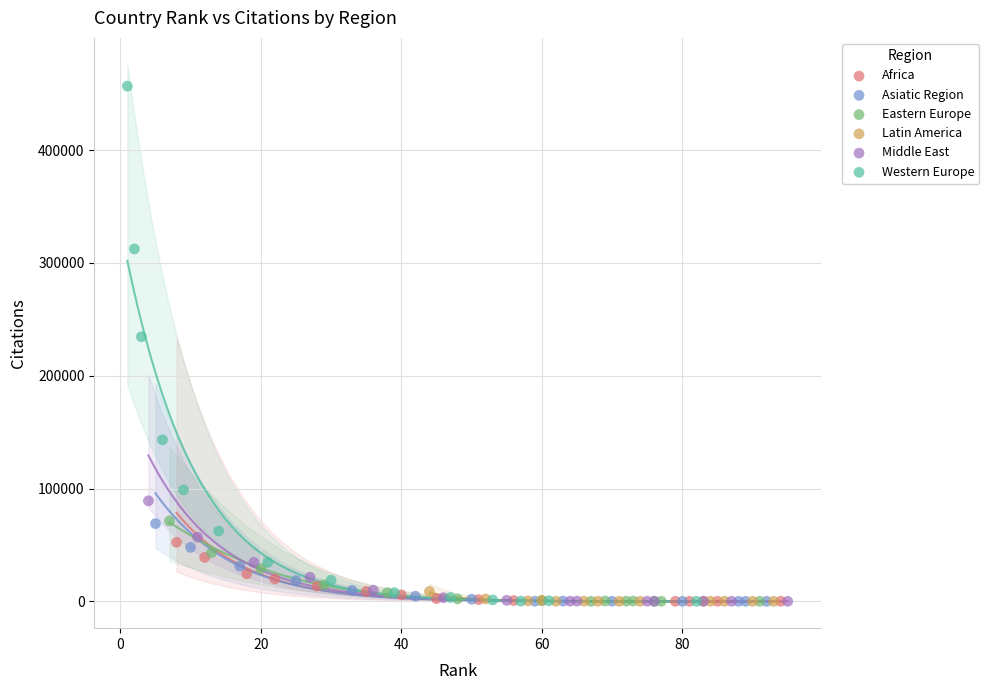

Which series contains the highest Y value?

Western Europe